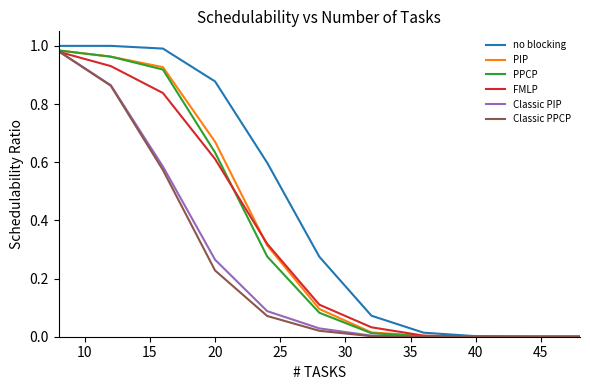

Which series has the widest spread of values?

no blocking